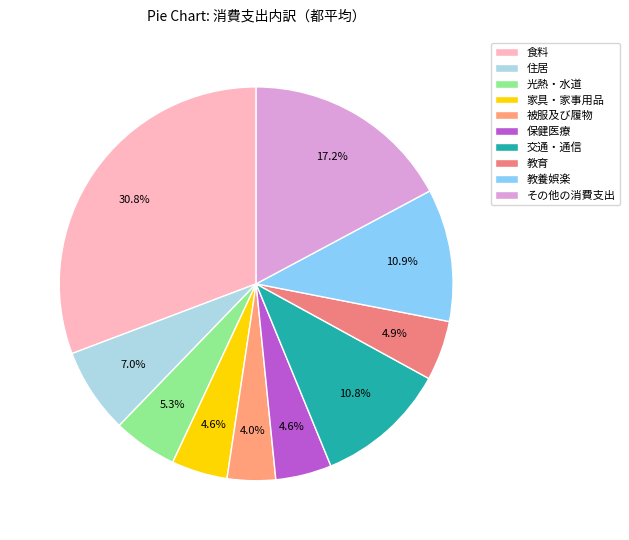

Approximately how many times larger is the value at 家具・家事用品 compared to 教育?

0.9